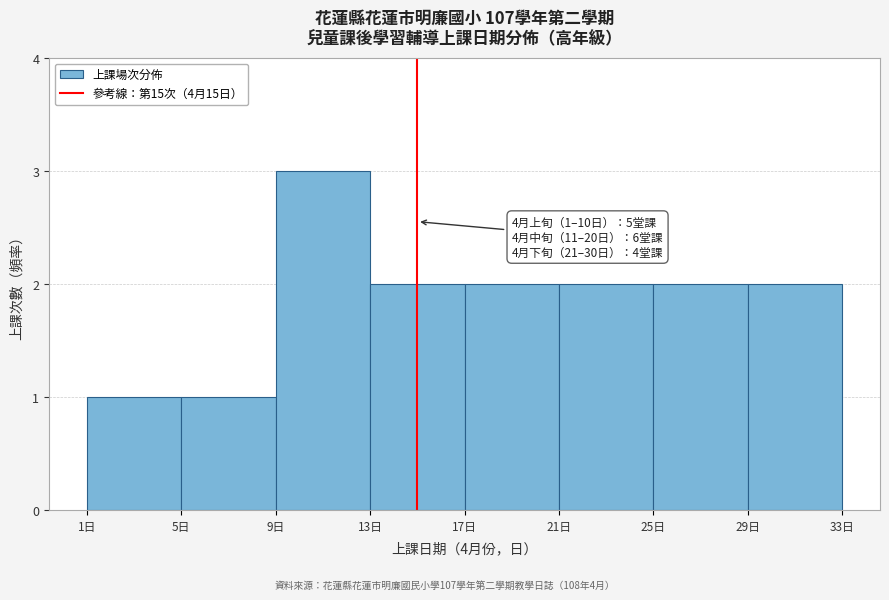

Over which range of the x-axis is the bar tallest?

9 to 13